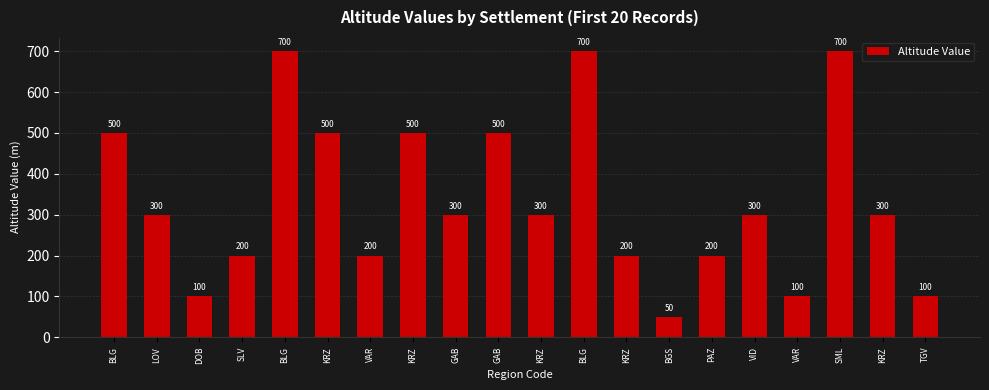

How many data points does each series have?

20